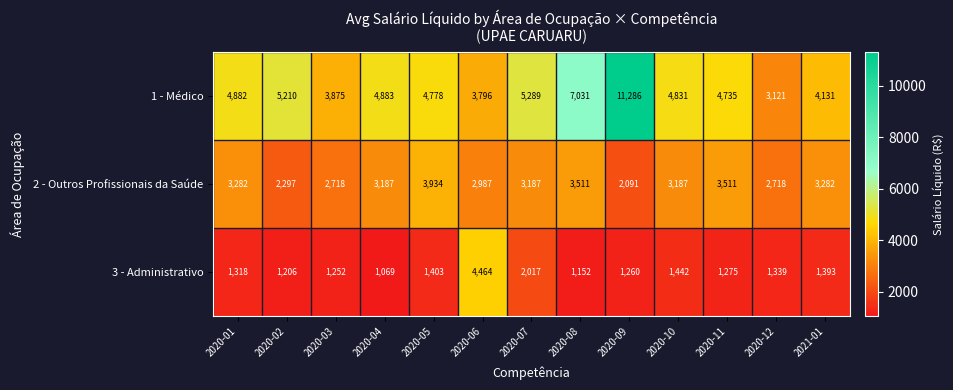

Rank the series by their average value, from lowest to highest.

3 - Administrativo, 2 - Outros Profissionais da Saúde, 1 - Médico